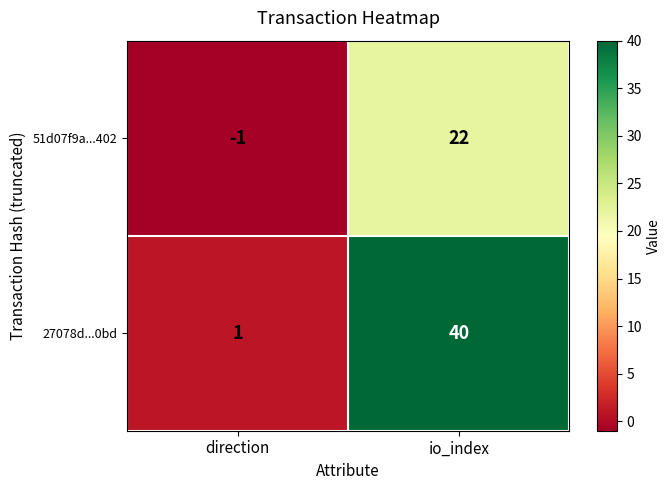

What is the sum of all 27078d...0bd values?

41